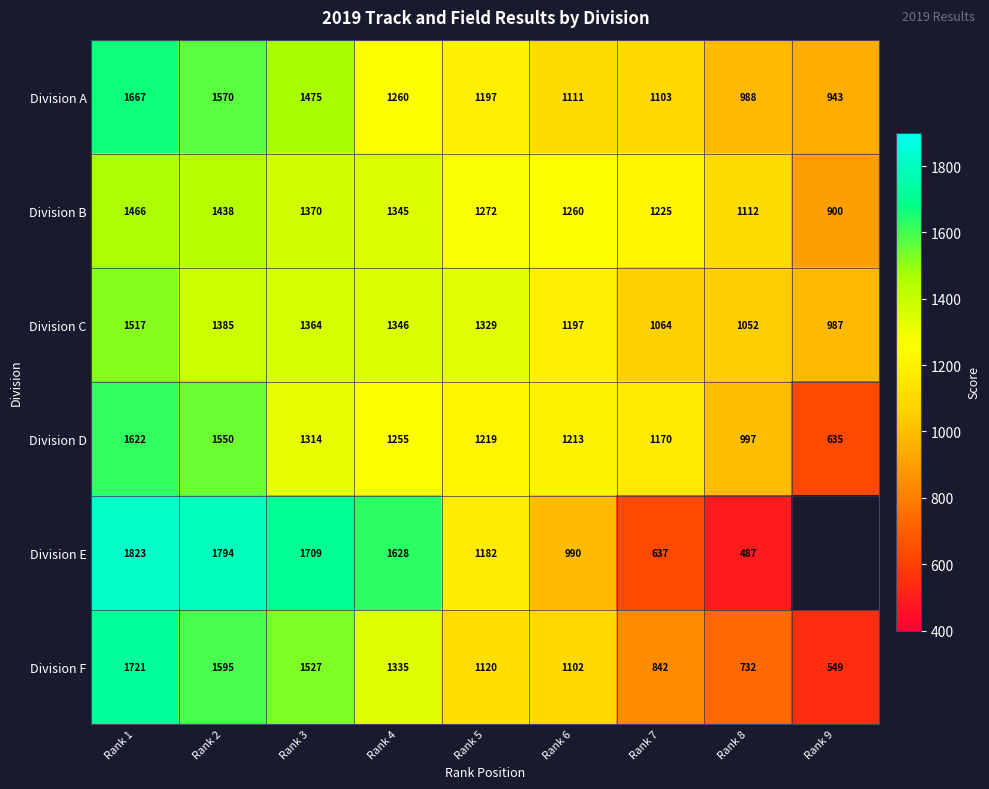

At which label does Division A first exceed 1197?

Rank 1